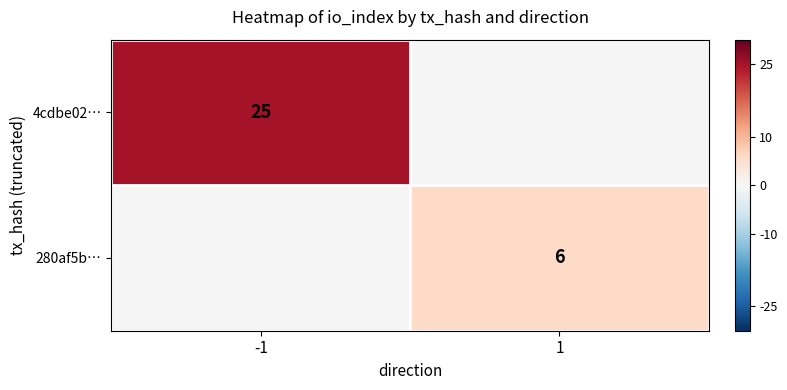

True or false: 4cdbe02… has a value of 25 at -1.

True